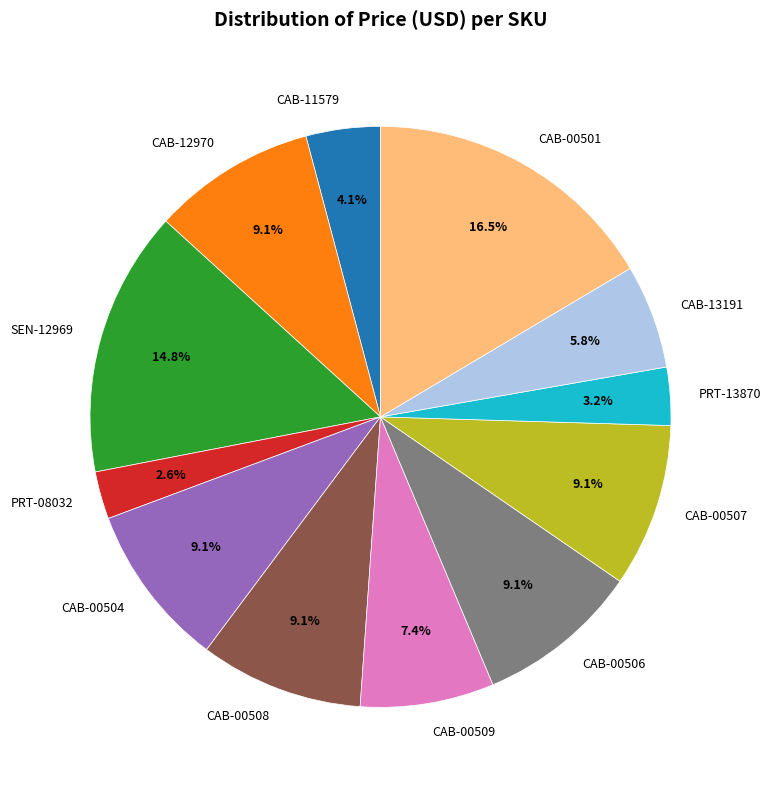

Does any single category account for the majority?

No